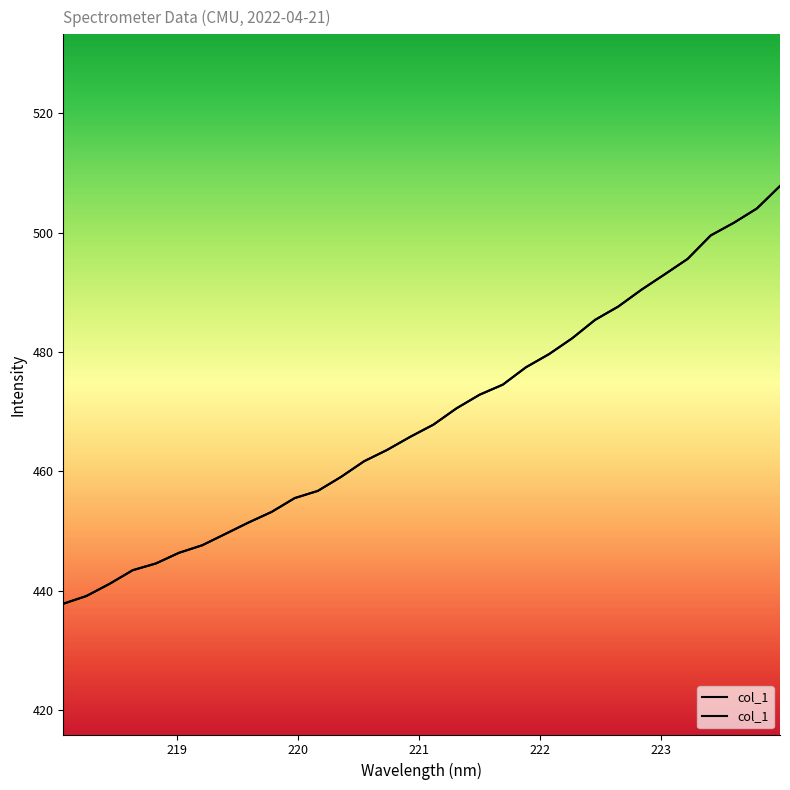

Reading left to right, list all the values displayed in this chart.

437.9	439.1	441.2	443.5	444.6	446.4	447.6	449.5	451.4	453.2	455.5	456.7	459.1	461.7	463.6	465.8	467.8	470.6	472.9	474.5	477.4	479.6	482.3	485.4	487.6	490.4	493.0	495.6	499.5	501.6	504.0	507.8